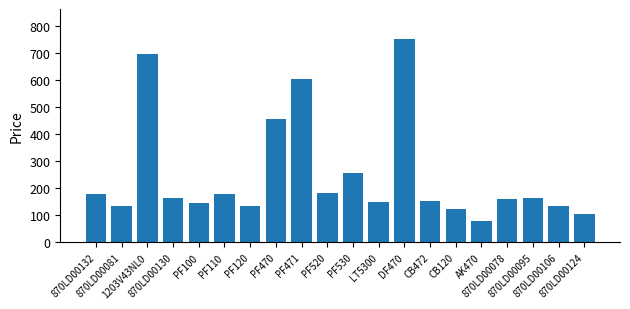

The value at 870LD00106 is 135.6. True or false?

True